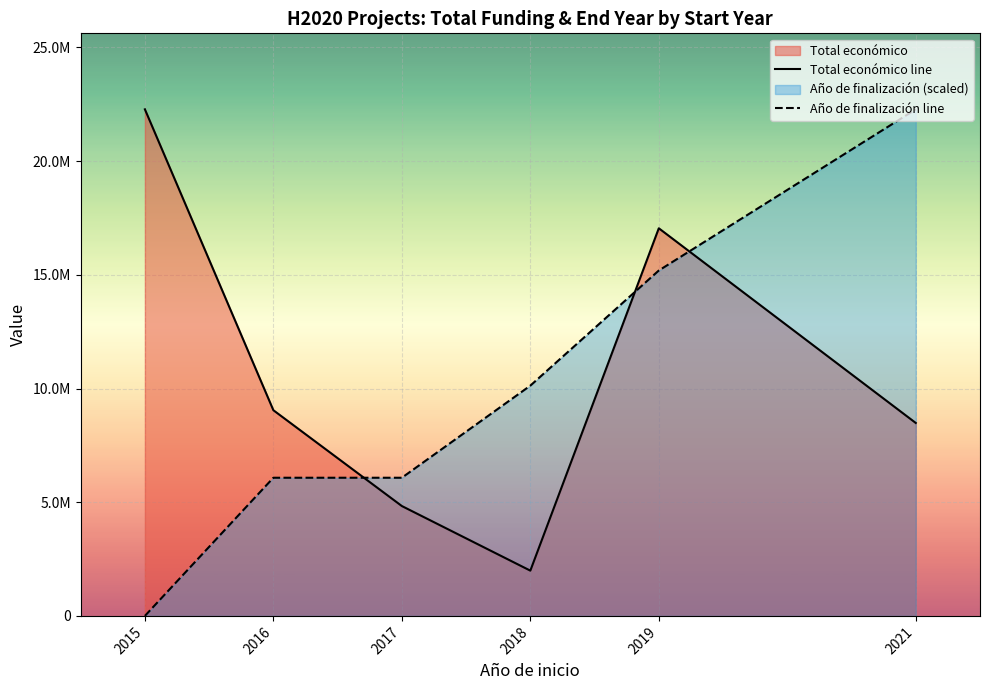

What is the total value across all series at 2015?

22278367.0